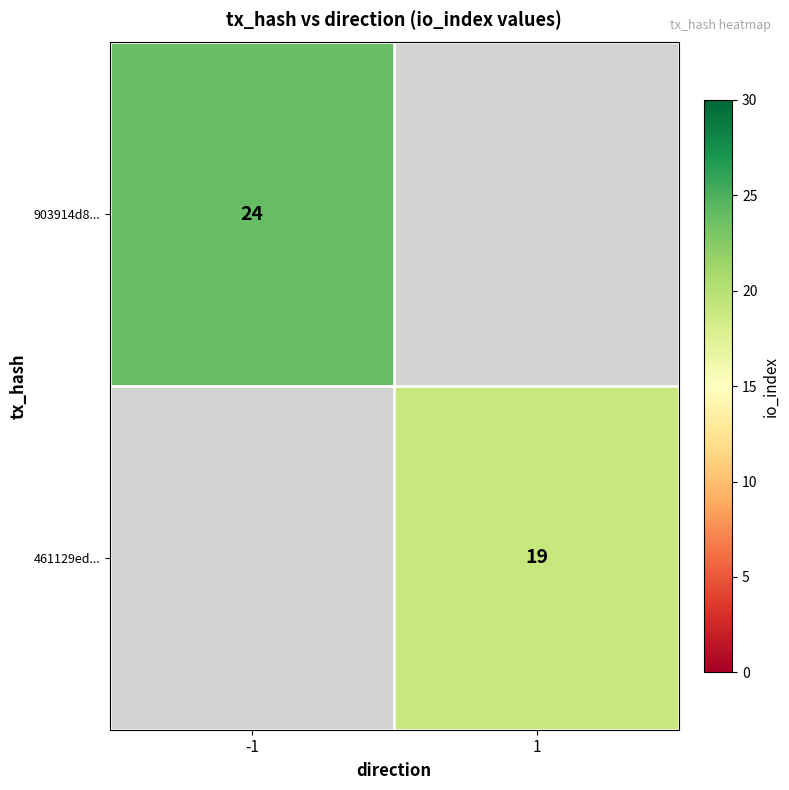

How many categories are shown in the chart?

2